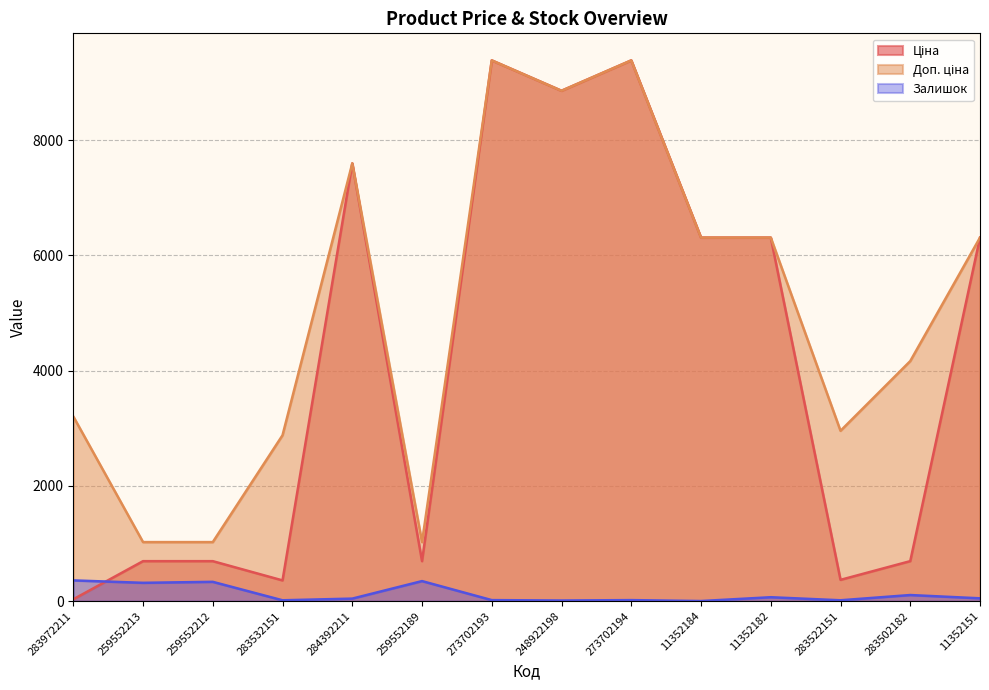

What is the label of the 12th point from the left?

283522151